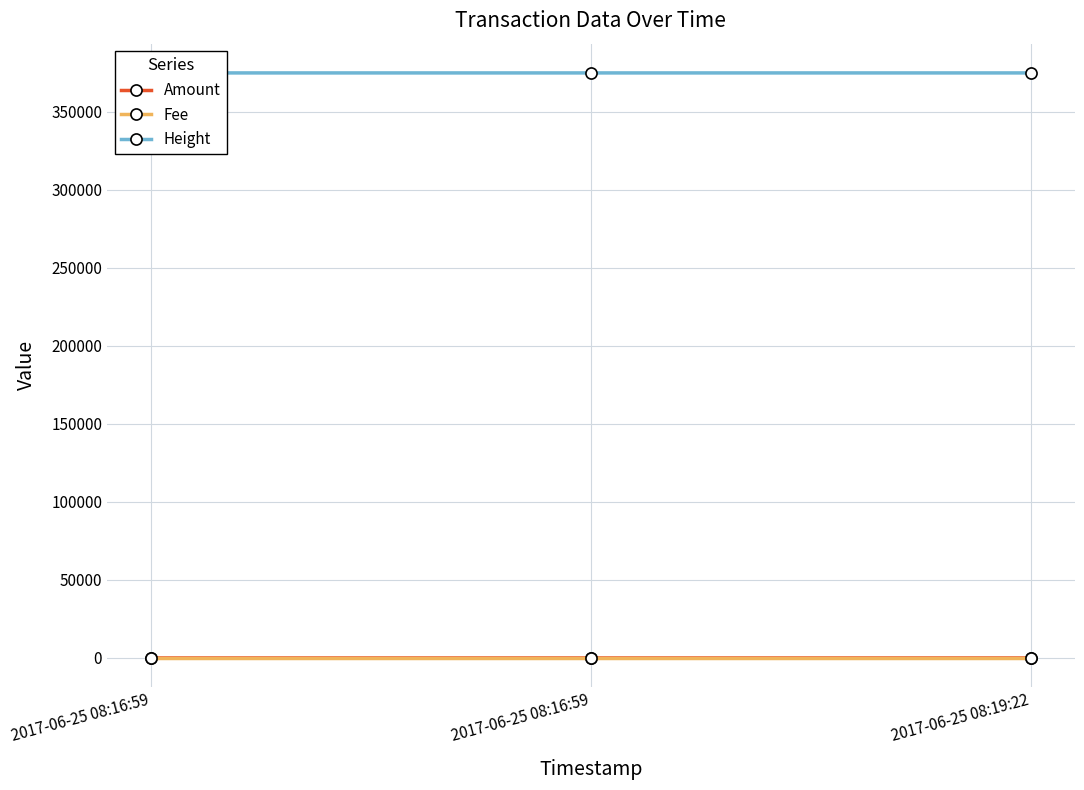

List the labels in order of Amount value, largest first.

2017-06-25 08:16:59, 2017-06-25 08:16:59, 2017-06-25 08:19:22